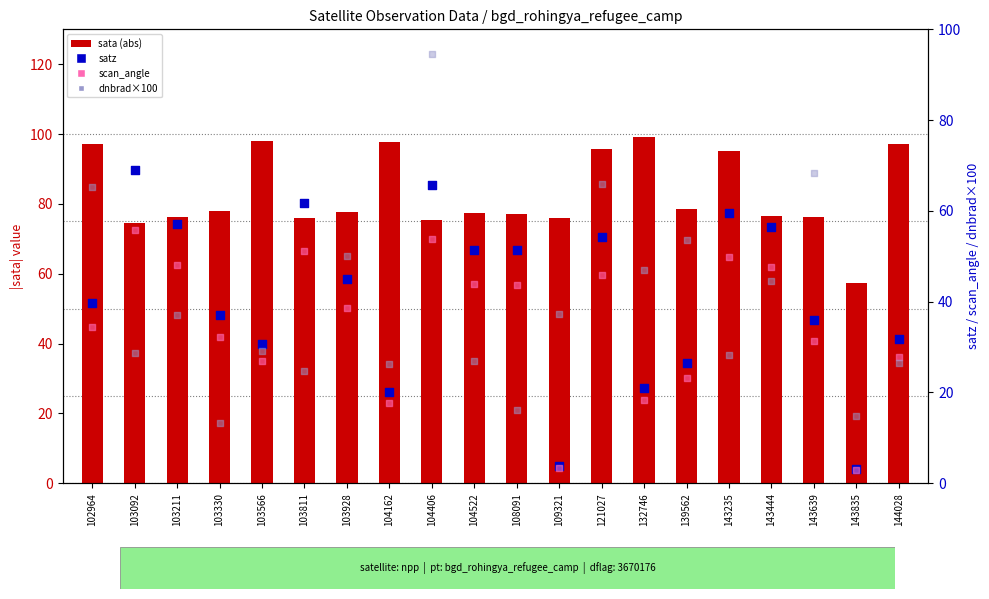

Is the value of satz at 103811 greater than the value of scan_angle at 143444?

Yes